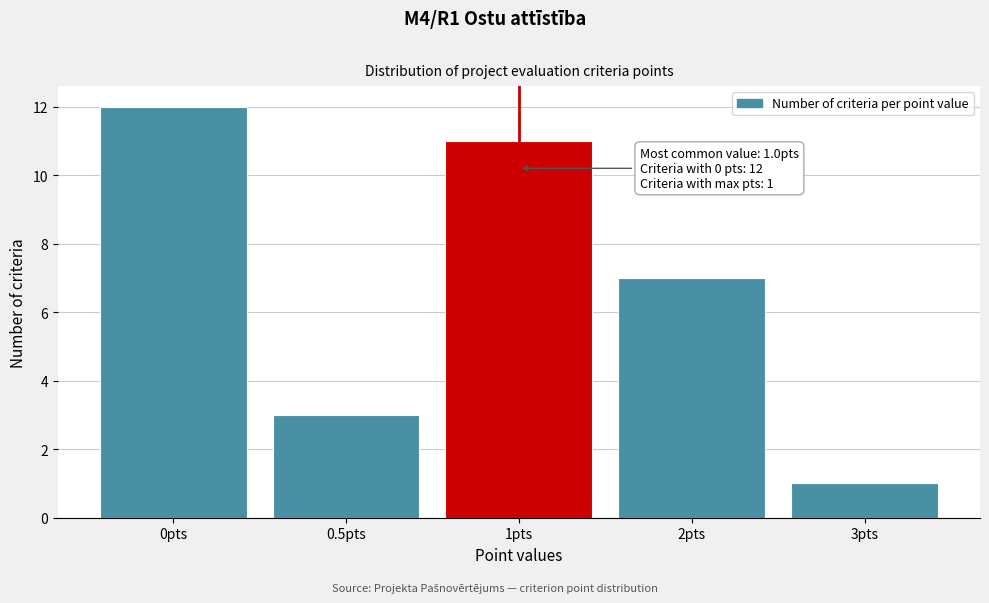

Reading left to right, transcribe all the data shown in this chart.

0pts=12	0.5pts=3	1pts=11	2pts=7	3pts=1